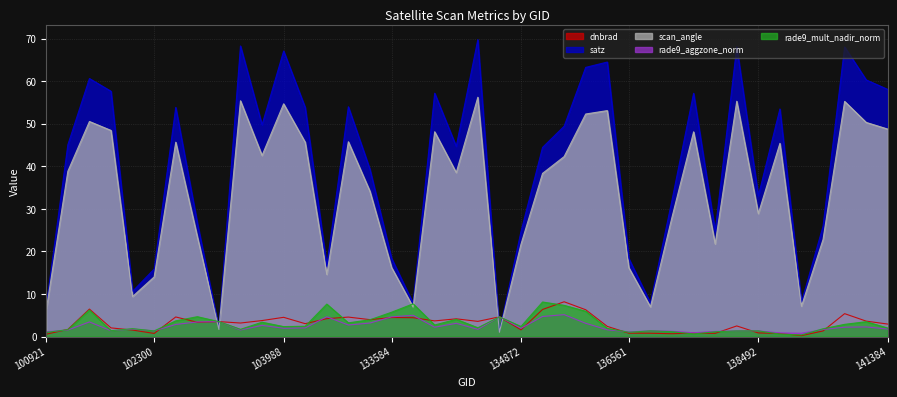

What is the sum of the satz values at 100921 and 141015?

75.2